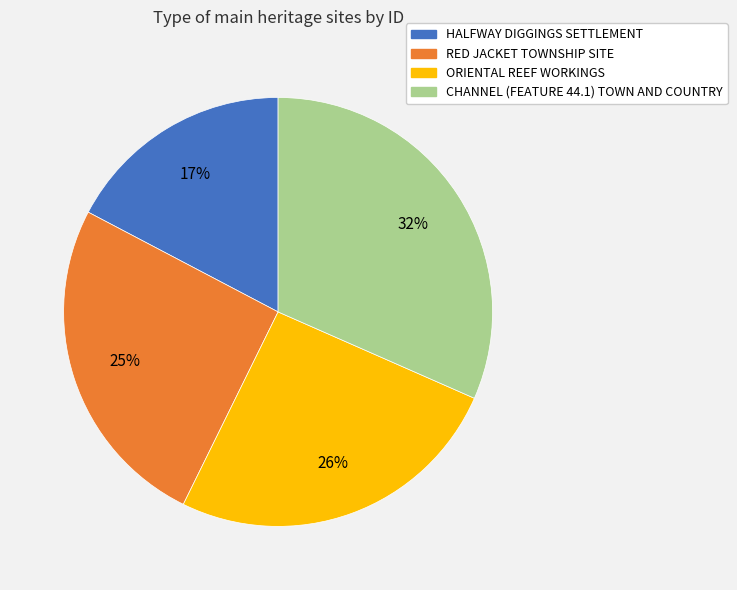

Which category has the biggest portion of the pie?

CHANNEL (FEATURE 44.1) TOWN AND COUNTRY